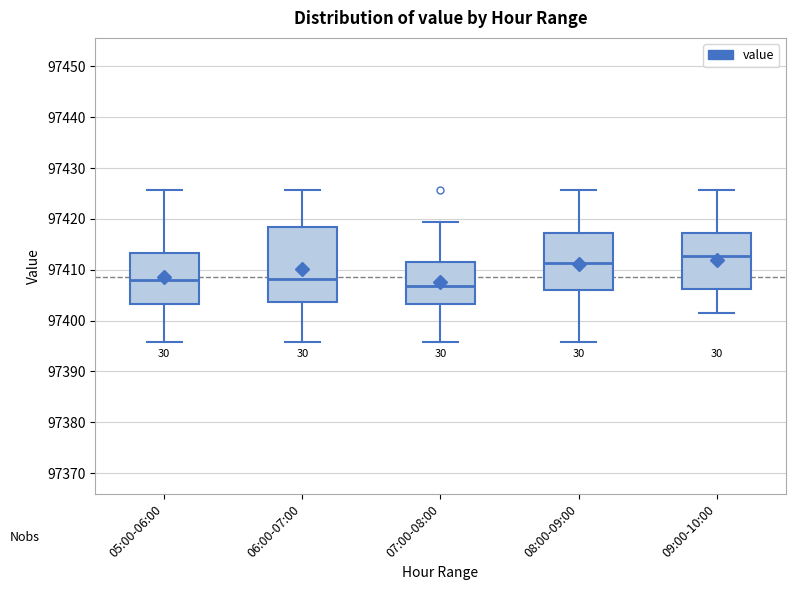

Reading left to right, transcribe this box plot: for each box, give where its median line is, the range the box spans, and where its two whiskers end, as read against the y-axis. The values are not printed on the chart, so give them approximately, as read against the axis.

05:00-06:00: median 97408, box 97403 to 97413, whiskers 97396 to 97426
06:00-07:00: median 97408, box 97404 to 97418, whiskers 97396 to 97426
07:00-08:00: median 97407, box 97403 to 97412, whiskers 97396 to 97419
08:00-09:00: median 97411, box 97406 to 97417, whiskers 97396 to 97426
09:00-10:00: median 97413, box 97406 to 97417, whiskers 97402 to 97426